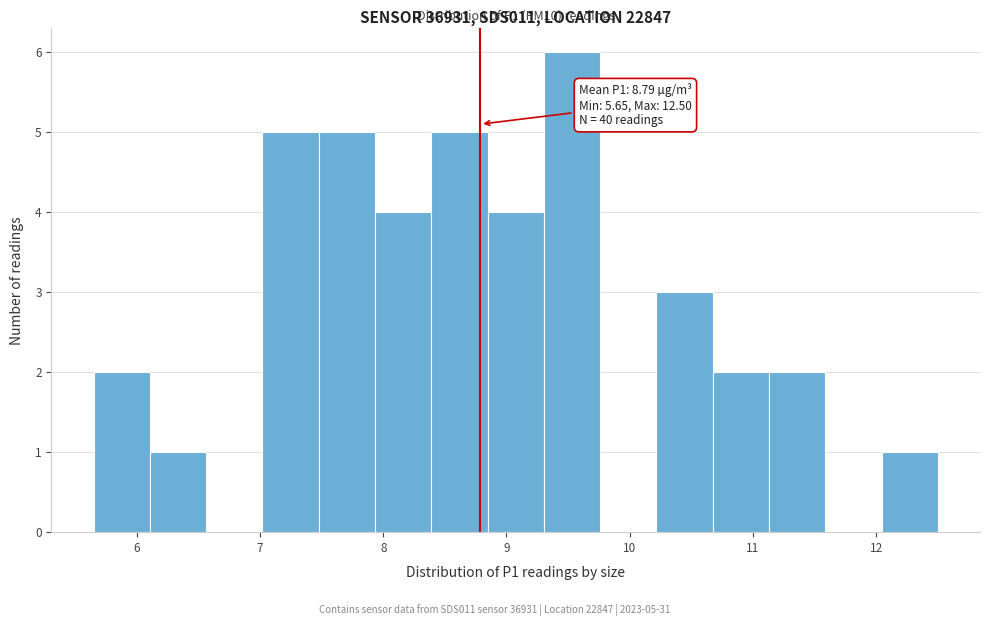

Over which range of the x-axis is the bar tallest?

9.3 to 9.8